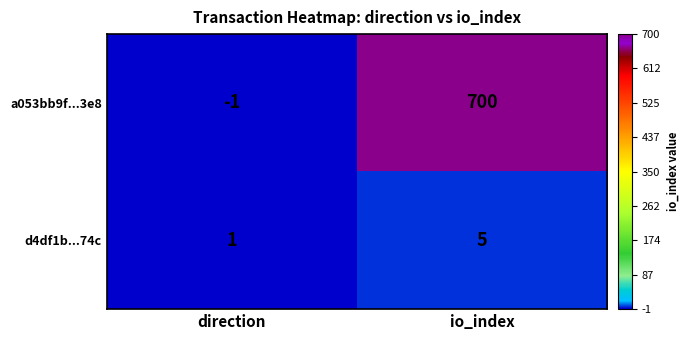

At how many categories does at least one series exceed 625?

1